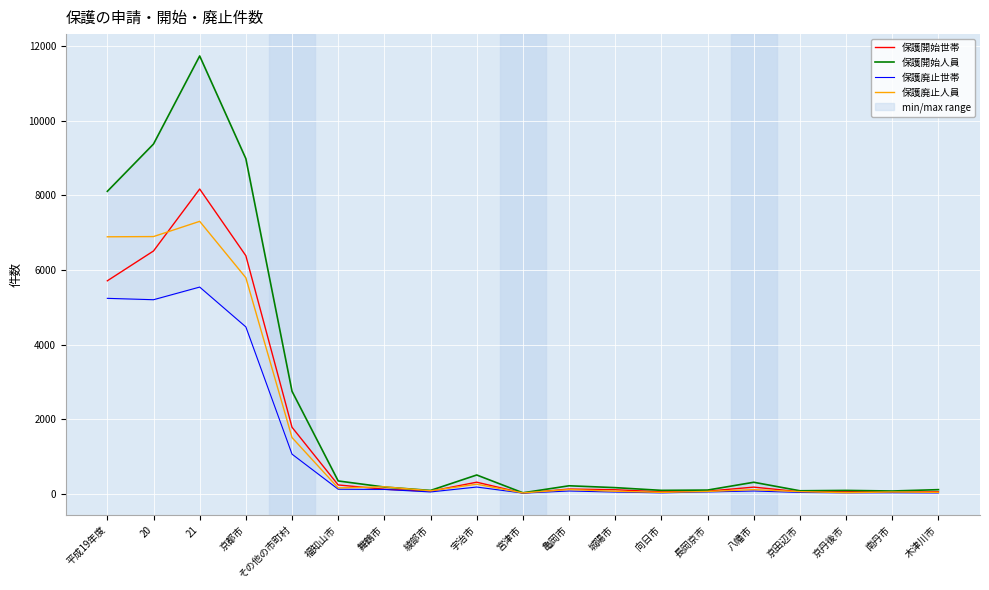

What is the lowest value of the 保護廃止人員 series?

29